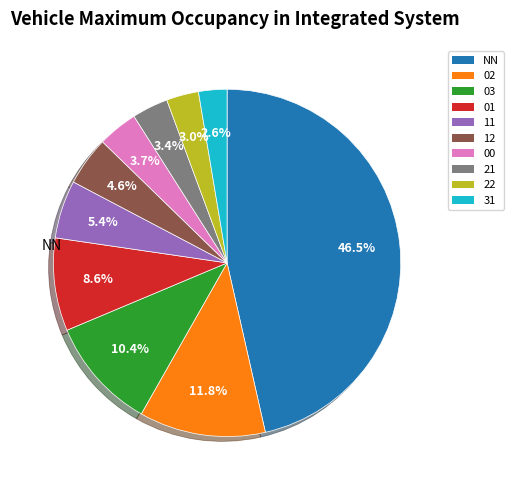

How many slices are in this pie chart?

10